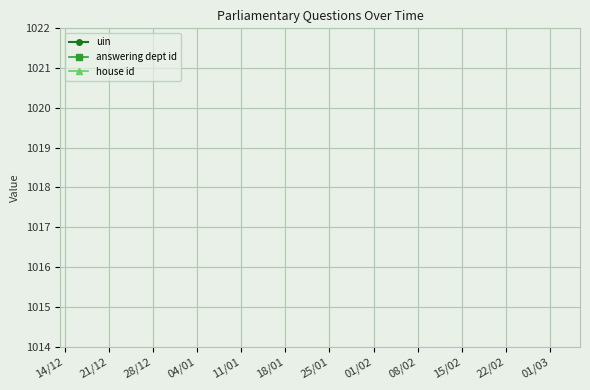

True or false: uin and answering dept id cross at least once.

False